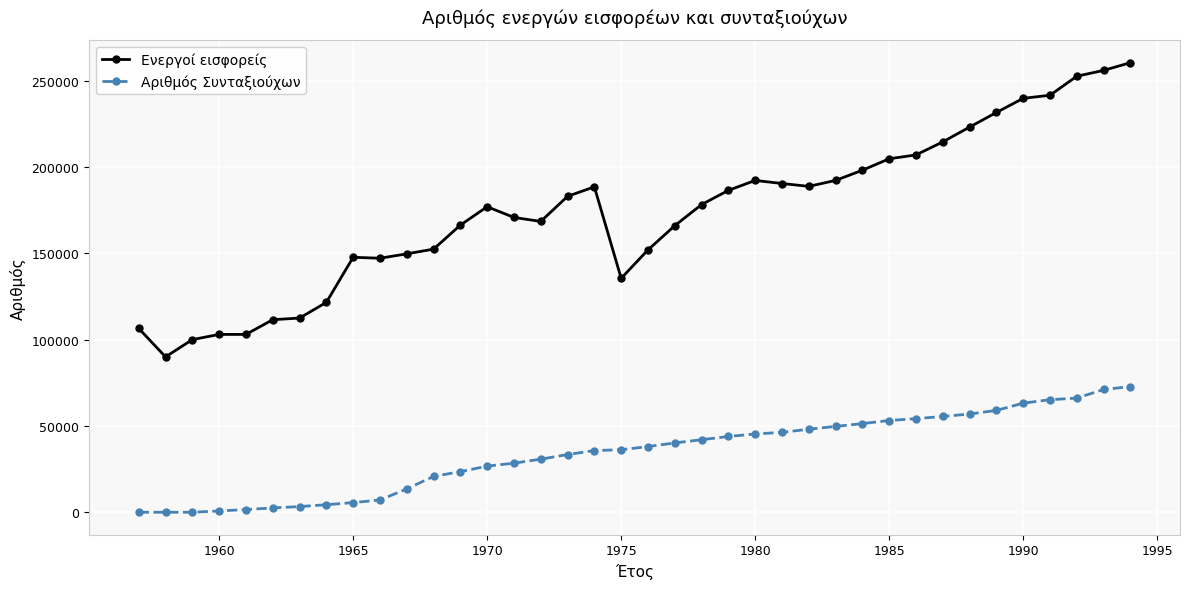

List the series in order of their overall mean, lowest first.

Αριθμός Συνταξιούχων, Ενεργοί εισφορείς